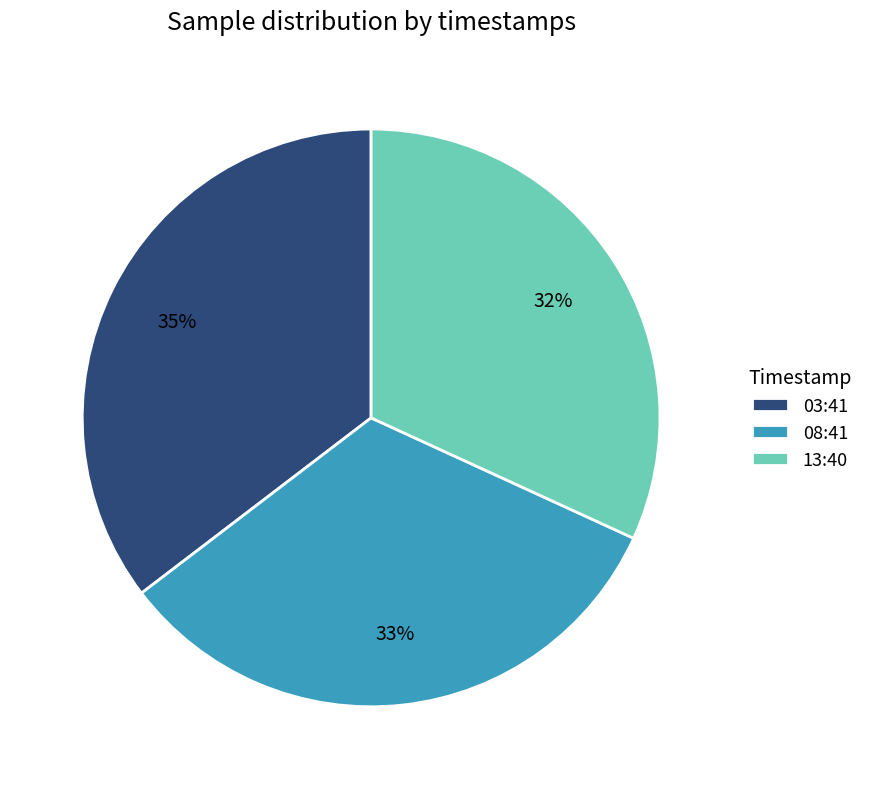

How many segments does this pie chart have?

3